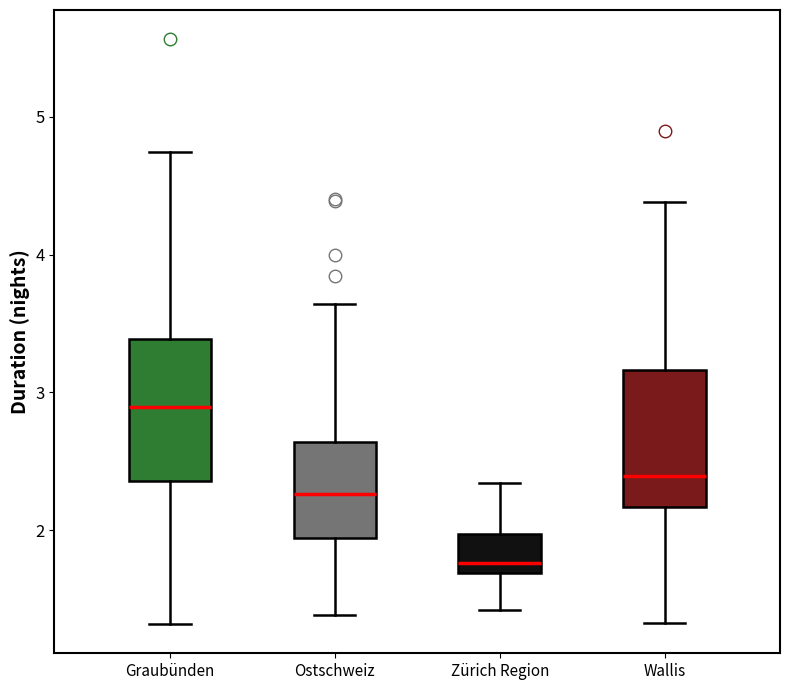

Where does the lower whisker of the box for Graubünden end on the y-axis? The values are not printed on the chart, so give them approximately, as read against the axis.

1.3